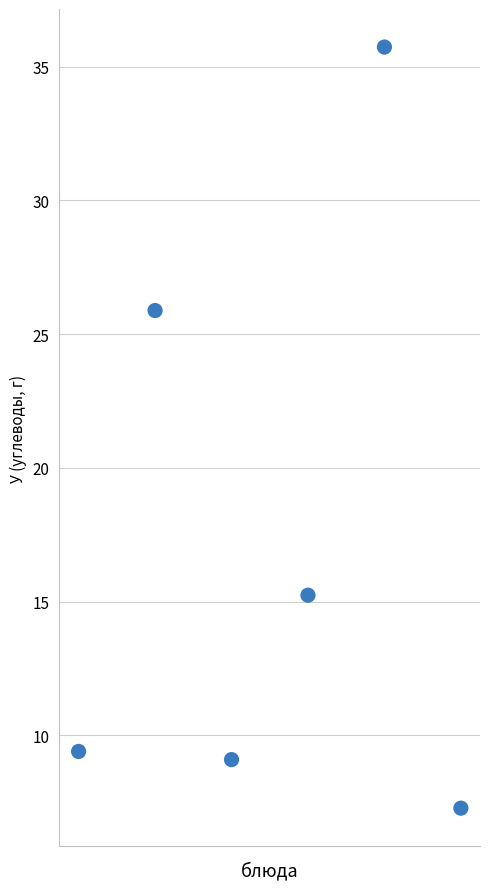

What Y value in the scatter plot is closest to 21?

25.9